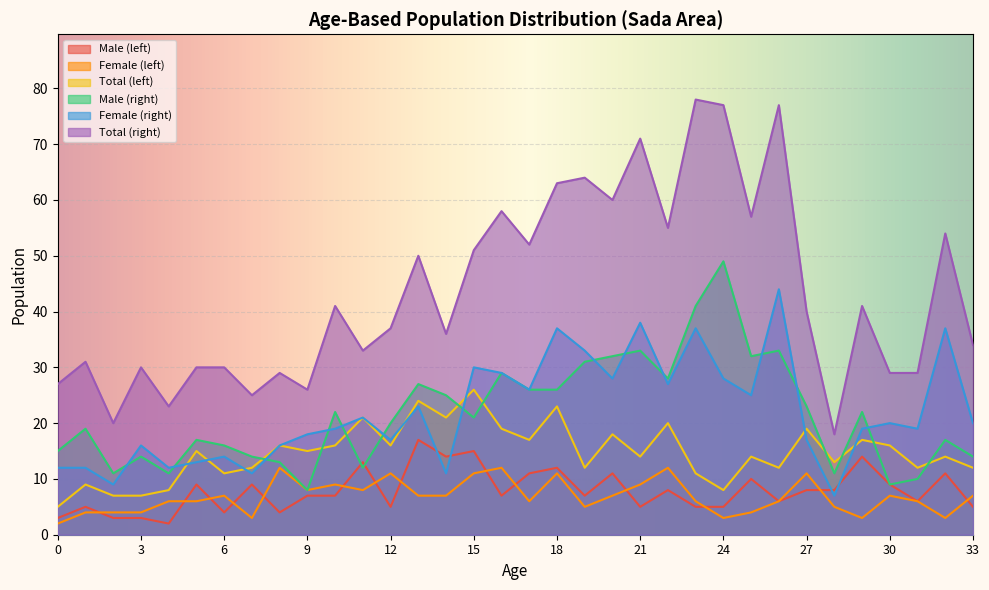

Between 12 and 16, which series saw the biggest shift?

Total (right)